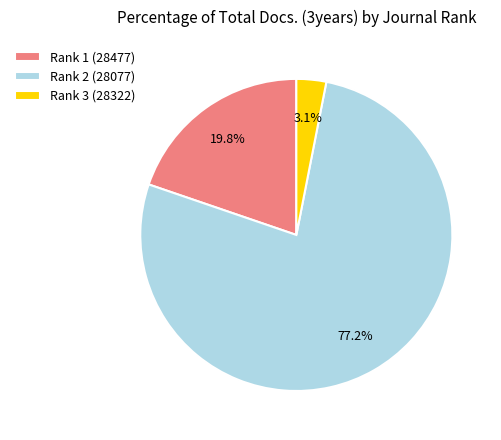

How much of the chart is everything except Rank 3 (28322)?

96.9%